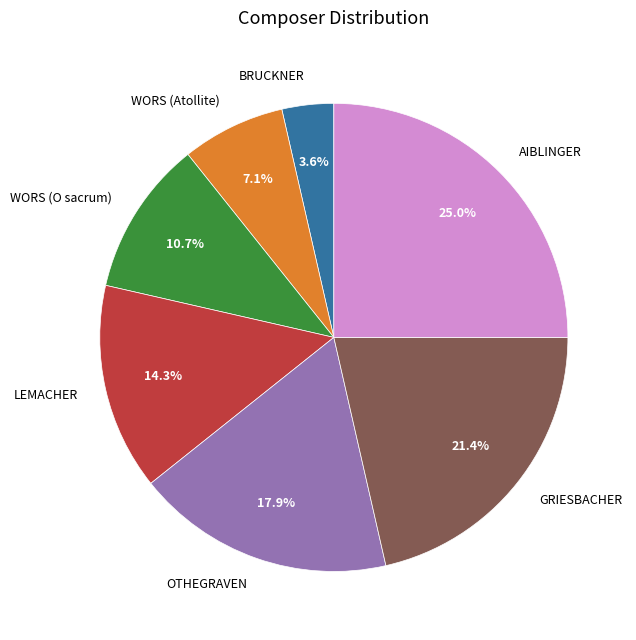

The BRUCKNER slice represents 4% of the pie. True or false?

True